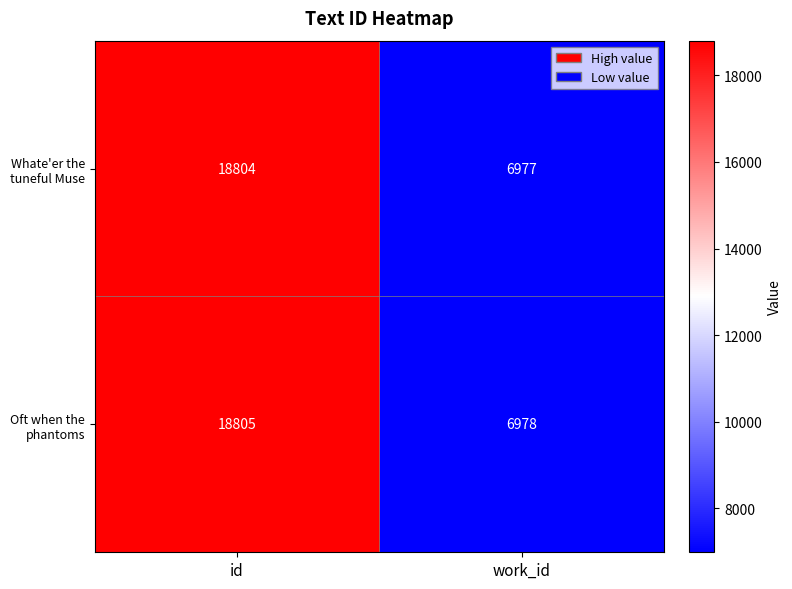

Rank the series by their maximum value, from highest to lowest.

Oft when the phantoms, Whate'er the tuneful Muse